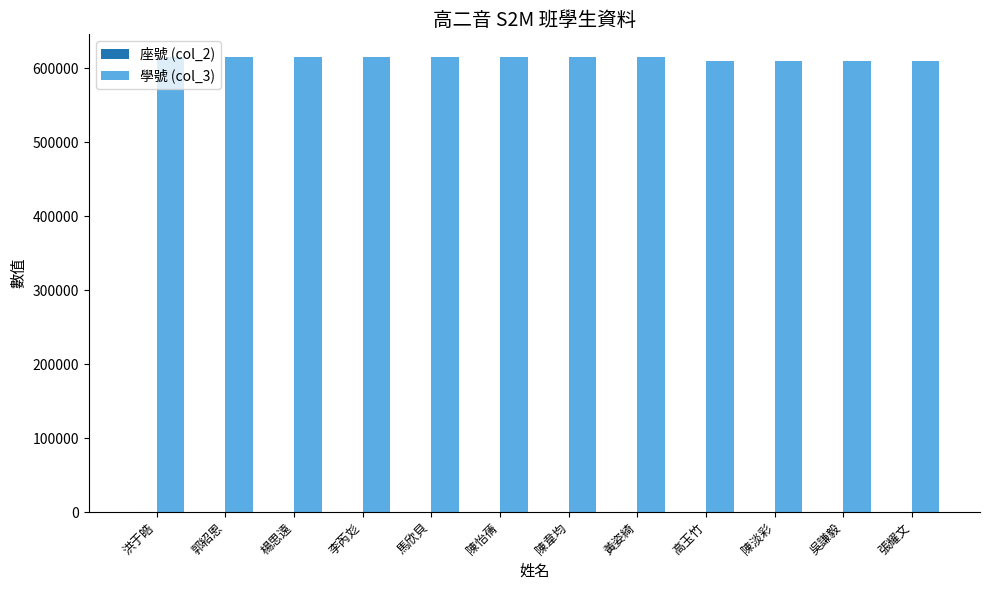

The 學號 (col_3) series shows 610358 at 吳謙毅. True or false?

True